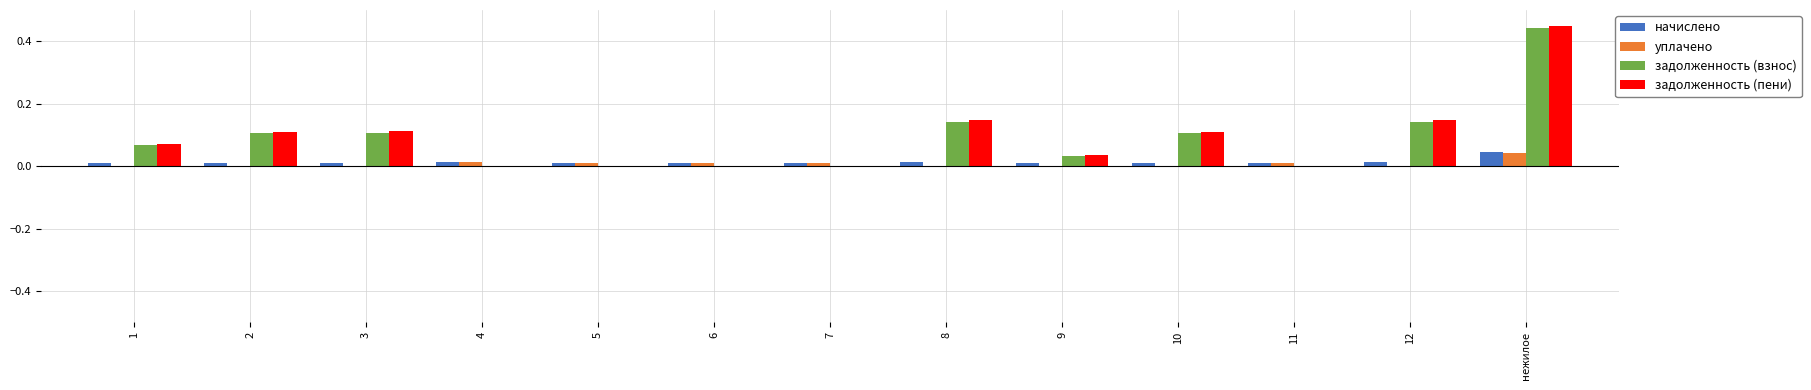

At which category is the sum across all series the highest?

нежилое